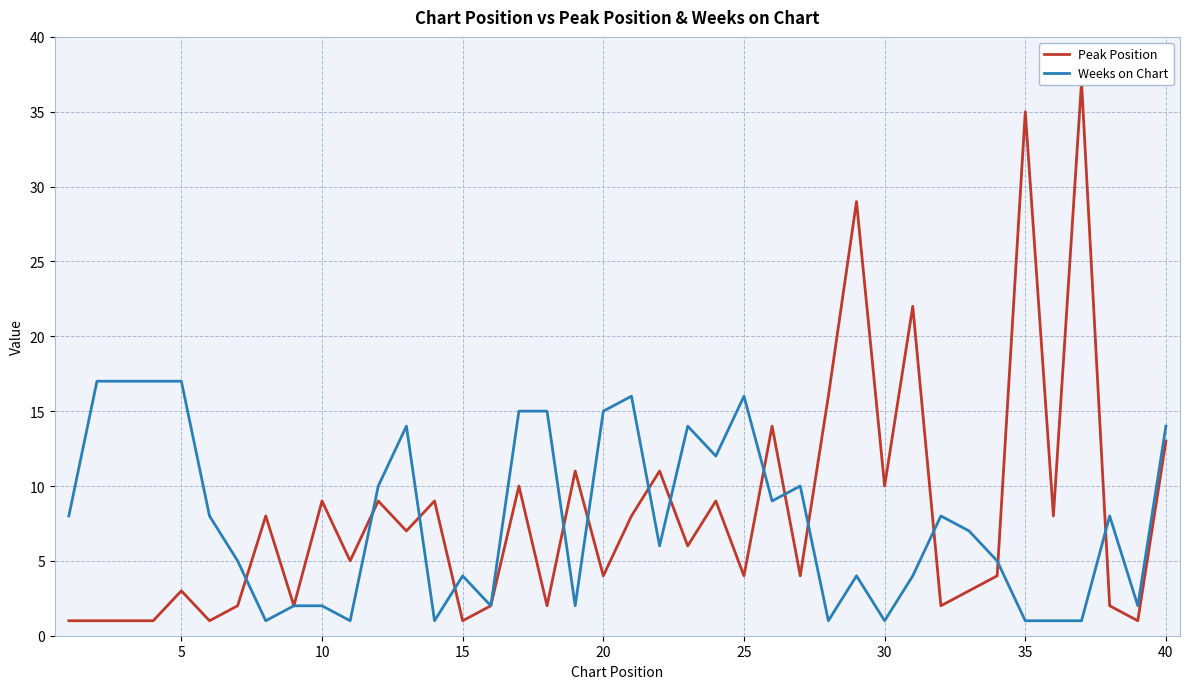

What is the minimum value shown in the chart?

1